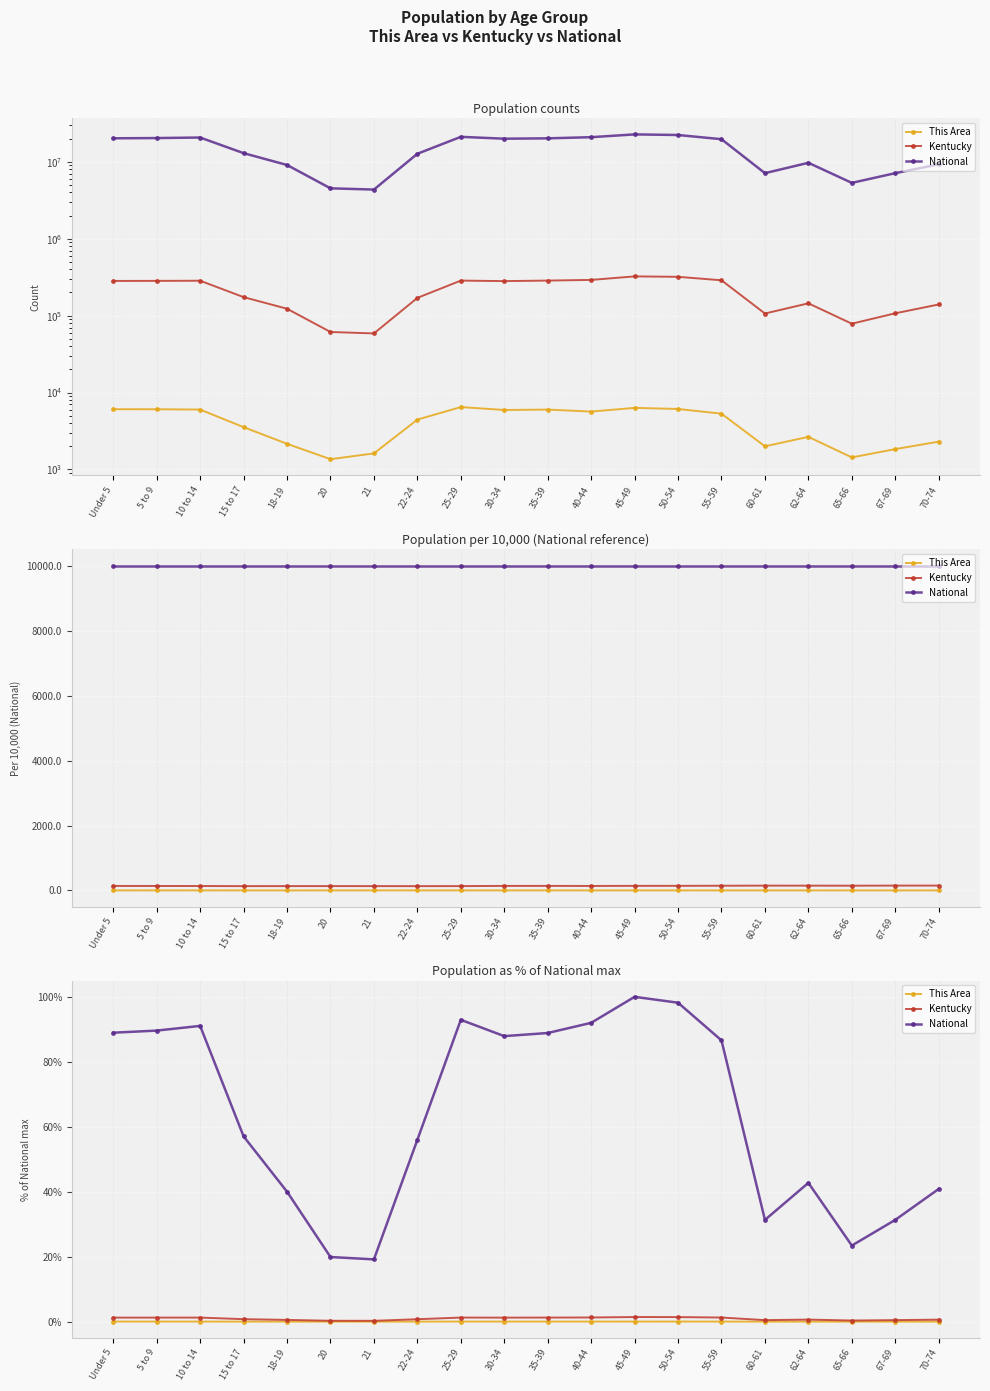

Reading left to right, what are all the values shown in this chart?

This Area: 0.0	0.0	0.0	0.0	0.0	0.0	0.0	0.0	0.0	0.0	0.0	0.0	0.0	0.0	0.0	0.0	0.0	0.0	0.0	0.0
Kentucky: 1.2	1.2	1.3	0.8	0.5	0.3	0.3	0.7	1.3	1.2	1.3	1.3	1.4	1.4	1.3	0.5	0.6	0.3	0.5	0.6
National: 89.0	89.6	91.1	57.0	40.0	19.9	19.2	56.0	92.9	87.9	88.9	92.0	100.0	98.2	86.6	31.3	42.7	23.4	31.3	40.9